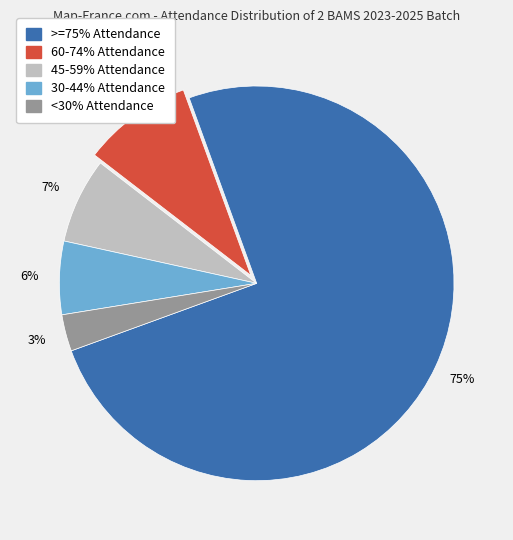

The <30% Attendance slice represents 3% of the pie. True or false?

True